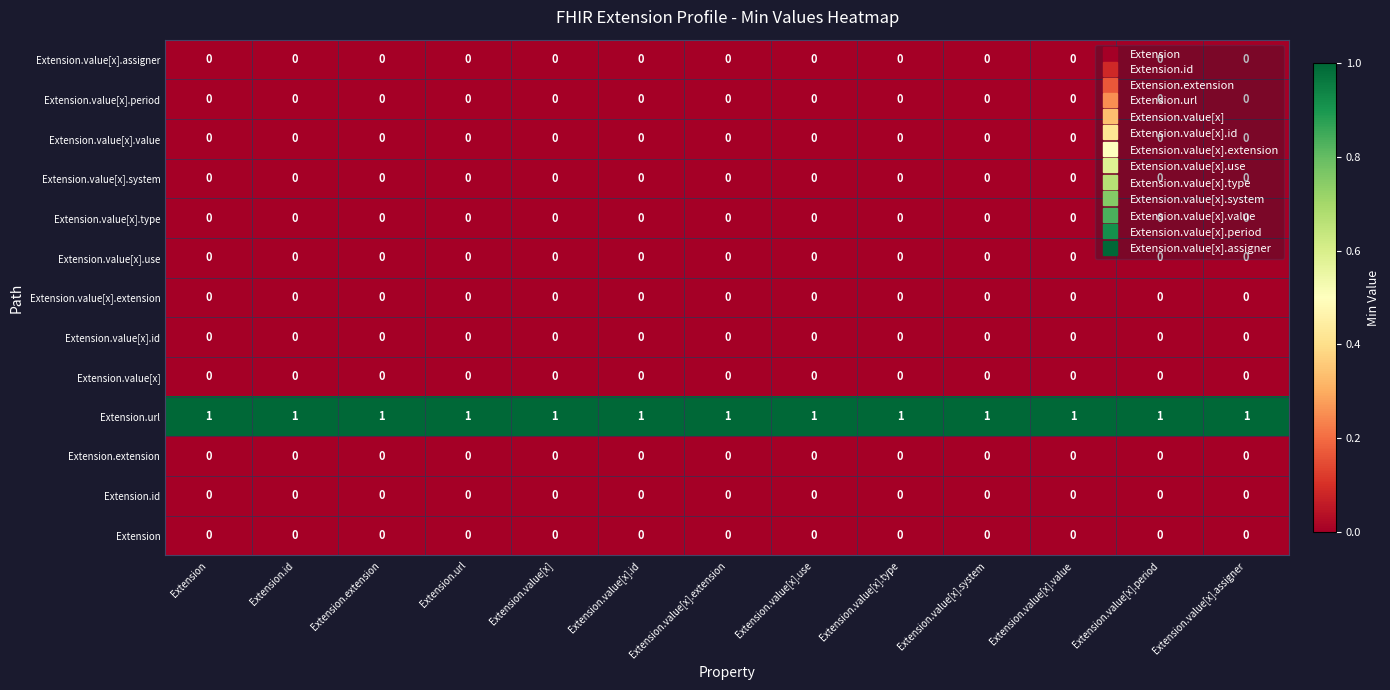

Which series has the largest total across all categories?

Extension.url